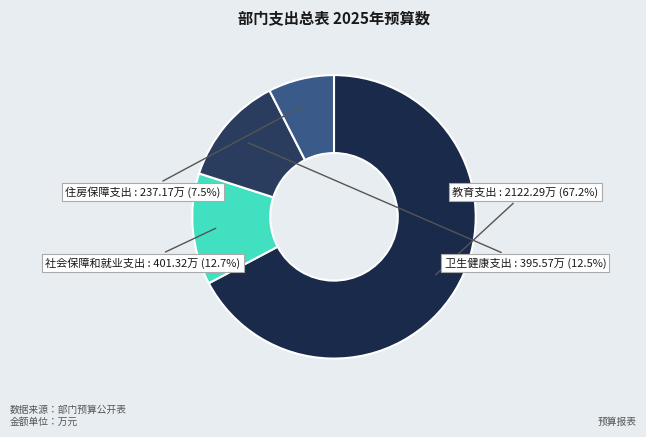

To the nearest percent, what percentage of the pie is 社会保障和就业支出?

13%